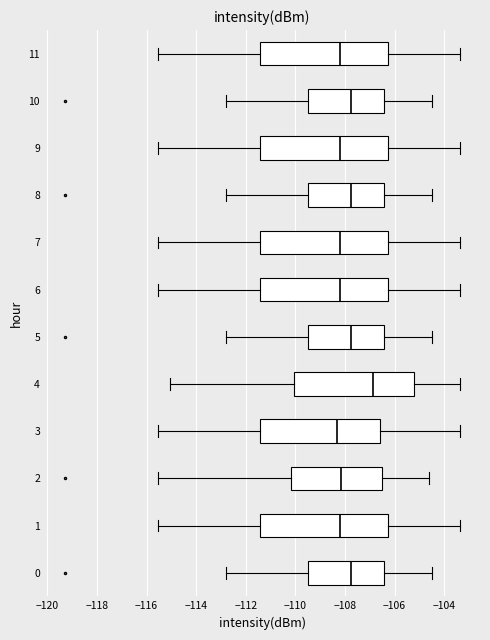

Reading bottom to top, read every box against the x-axis: the position of its median line, the range the box covers, and the ends of its whiskers. The values are not printed on the chart, so give them approximately, as read against the axis.

0: median -107.8, box -109.6 to -106.4, whiskers -112.8 to -104.4
1: median -108.2, box -111.4 to -106.2, whiskers -115.6 to -103.4
2: median -108.2, box -110.2 to -106.6, whiskers -115.6 to -104.6
3: median -108.4, box -111.4 to -106.6, whiskers -115.6 to -103.4
4: median -106.8, box -110.0 to -105.2, whiskers -115.0 to -103.4
5: median -107.8, box -109.6 to -106.4, whiskers -112.8 to -104.4
6: median -108.2, box -111.4 to -106.2, whiskers -115.6 to -103.4
7: median -108.2, box -111.4 to -106.2, whiskers -115.6 to -103.4
8: median -107.8, box -109.6 to -106.4, whiskers -112.8 to -104.4
9: median -108.2, box -111.4 to -106.2, whiskers -115.6 to -103.4
10: median -107.8, box -109.6 to -106.4, whiskers -112.8 to -104.4
11: median -108.2, box -111.4 to -106.2, whiskers -115.6 to -103.4